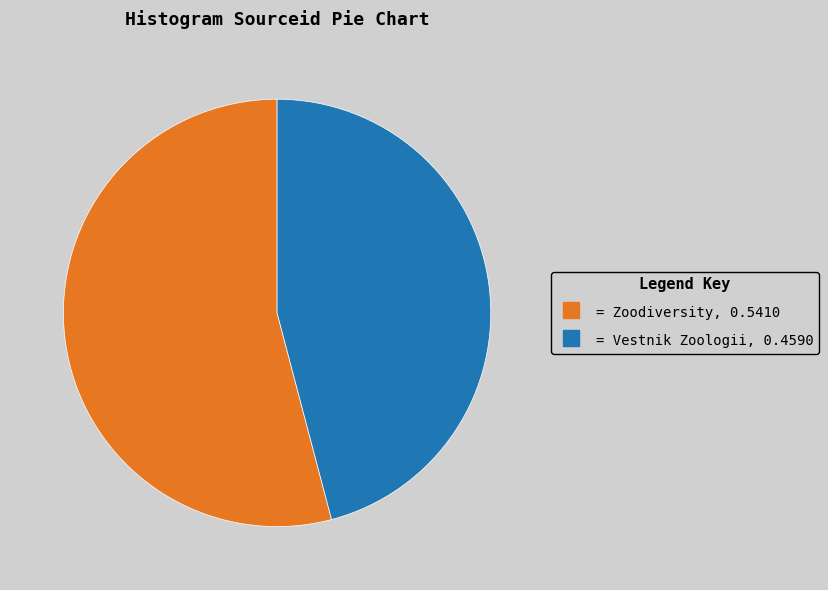

Is there any slice that represents more than half of the pie?

Yes